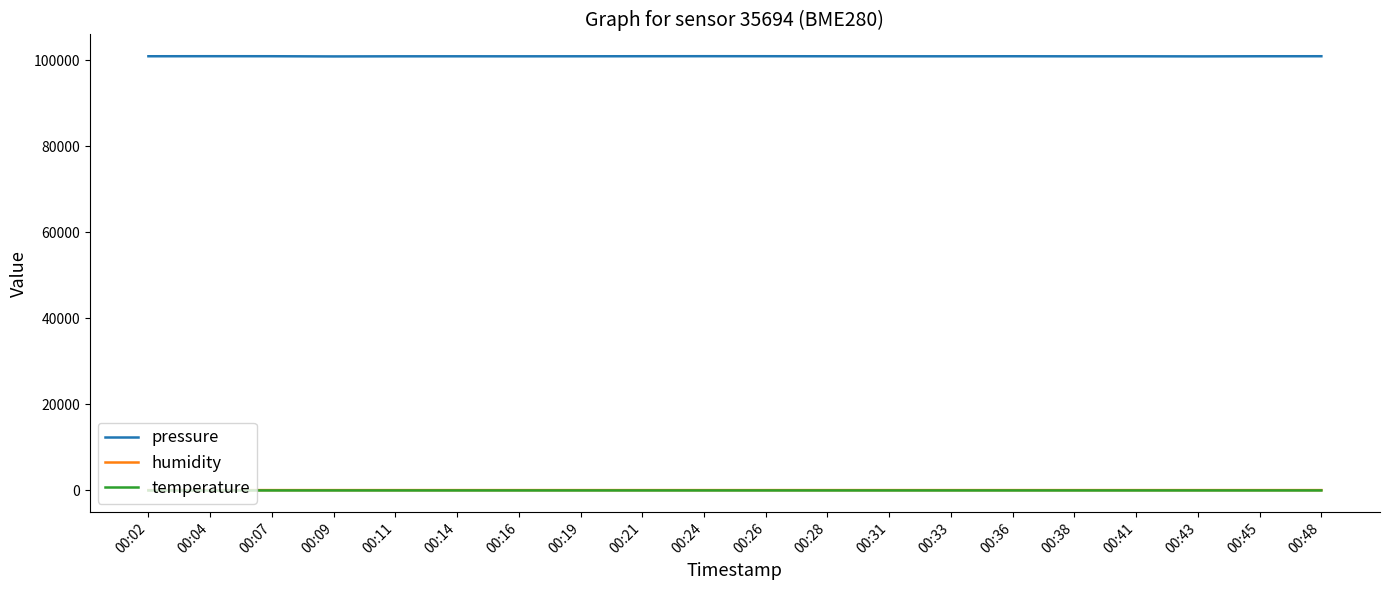

What is the highest value of the humidity series?

76.3